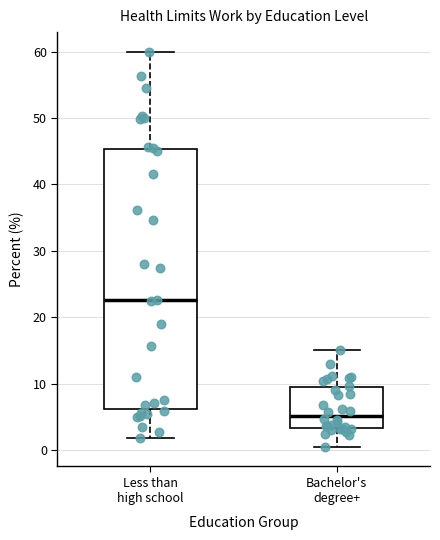

Reading left to right, transcribe this box plot: for each box, give where its median line is, the range the box spans, and where its two whiskers end, as read against the y-axis. The values are not printed on the chart, so give them approximately, as read against the axis.

Less than high school: median 23, box 6 to 45, whiskers 2 to 60
Bachelor's degree+: median 5, box 3 to 10, whiskers 1 to 15